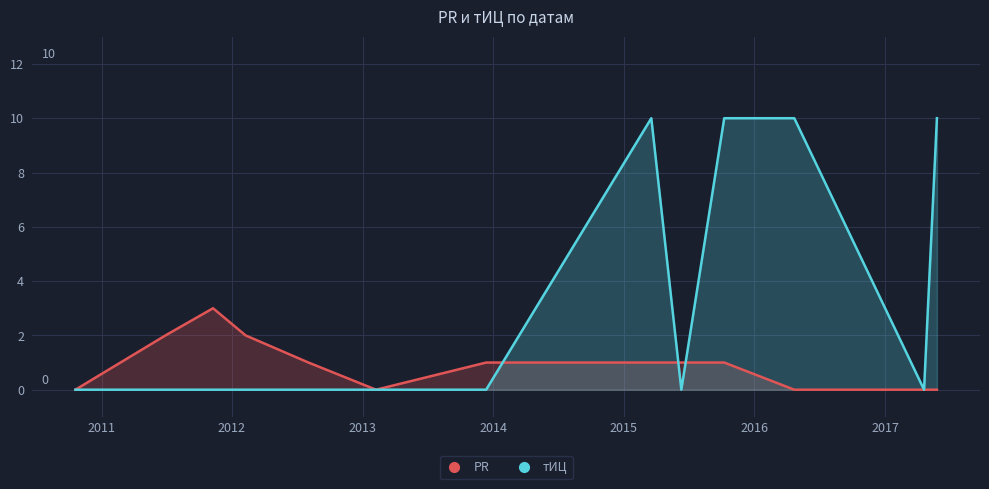

Rank the series by their maximum value, from highest to lowest.

тИЦ, PR